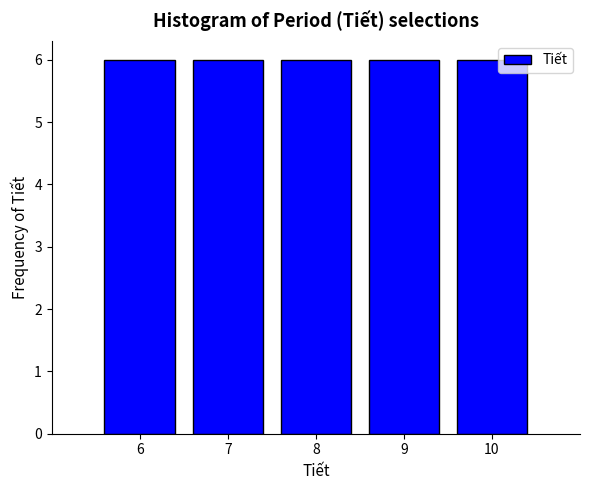

Reading left to right, transcribe this chart: for each bar, give the range it covers on the x-axis and its height. The values are not printed on the chart, so give them approximately, as read against the axis.

5.5 to 6.5: 6
6.5 to 7.5: 6
7.5 to 8.5: 6
8.5 to 9.5: 6
9.5 to 10.5: 6